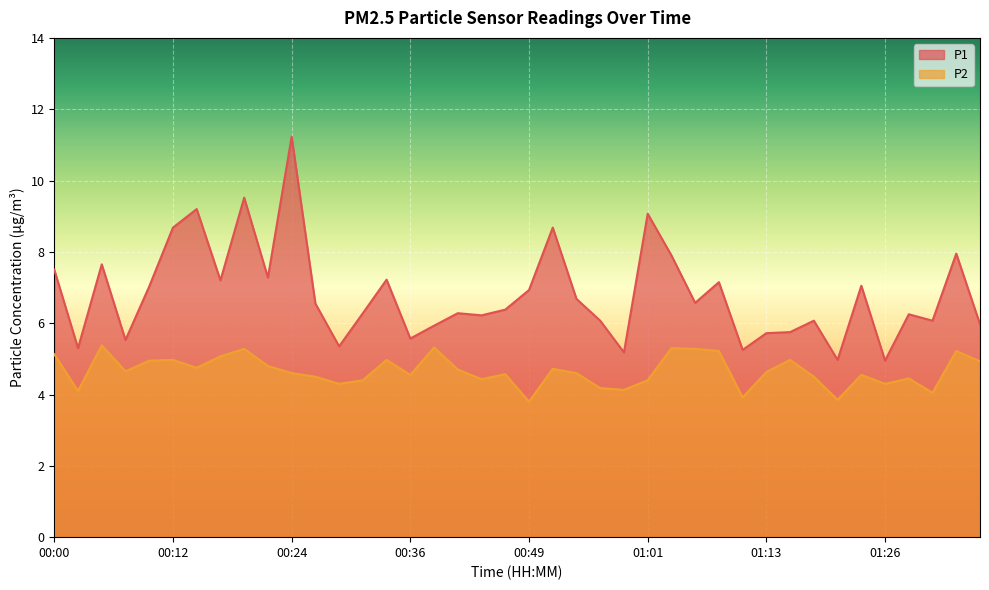

What is the spread (max minus min) of values at 00:05?

2.3